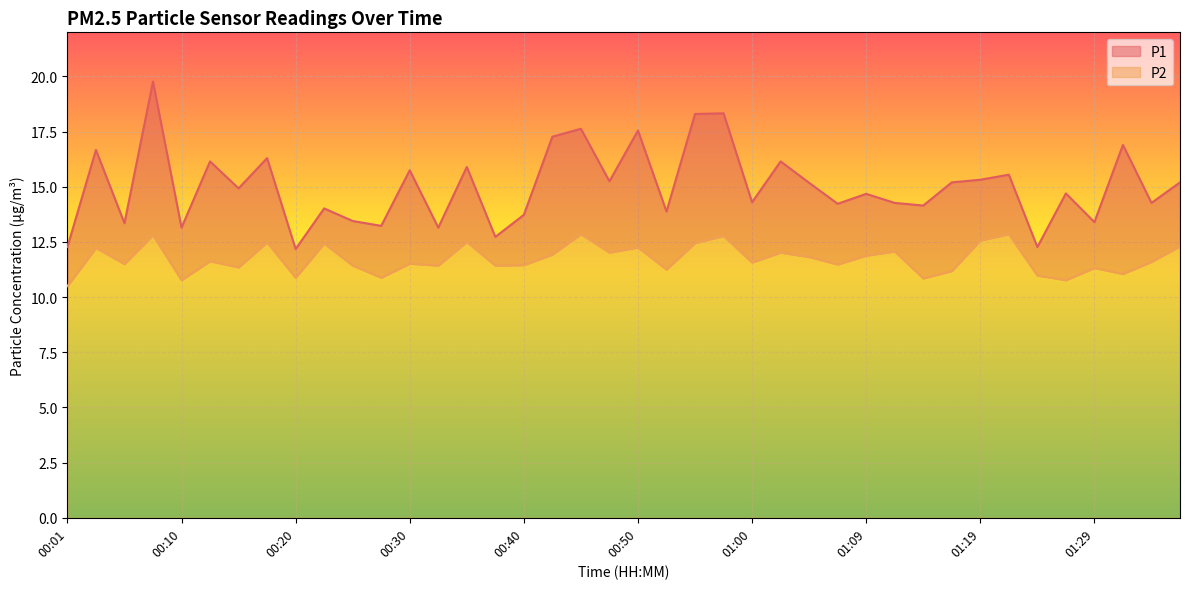

At which label is P1 closest to 15?

00:15